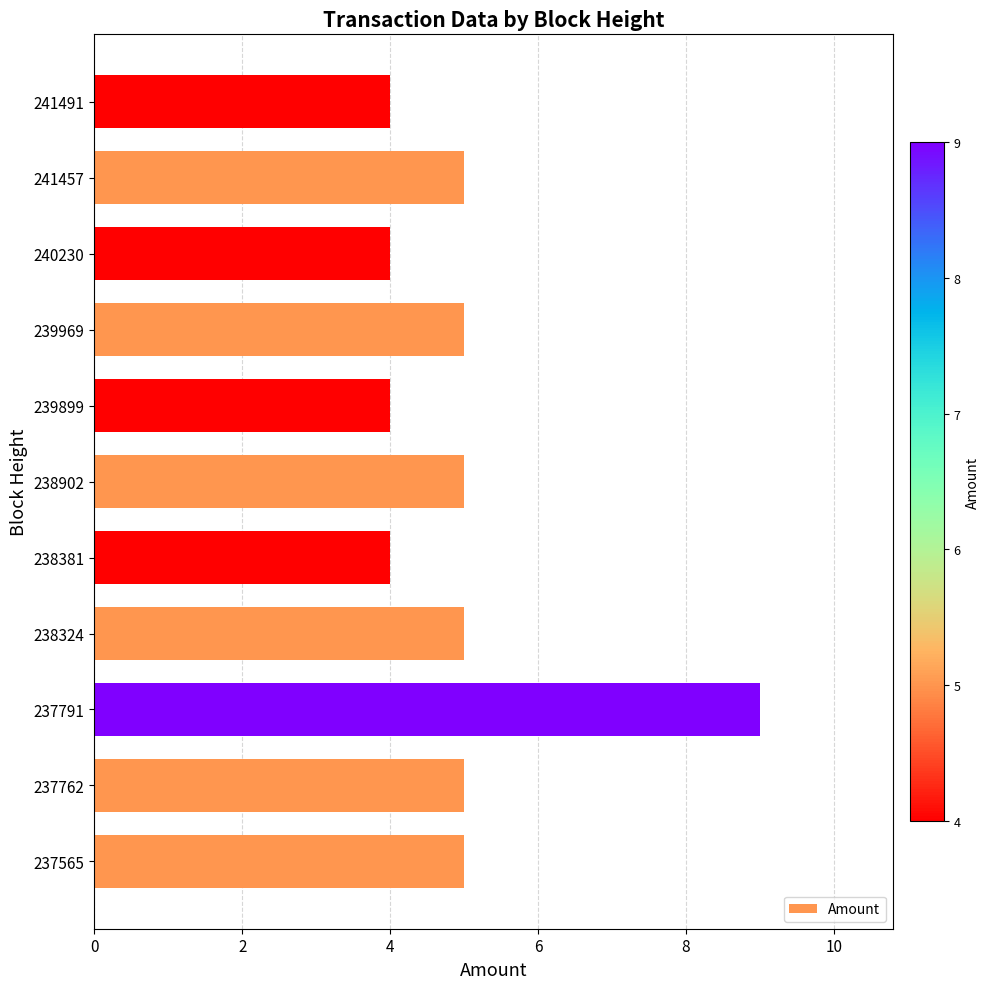

Reading bottom to top, what are all the values shown in this chart?

237565=5	237762=5	237791=9	238324=5	238381=4	238902=5	239899=4	239969=5	240230=4	241457=5	241491=4